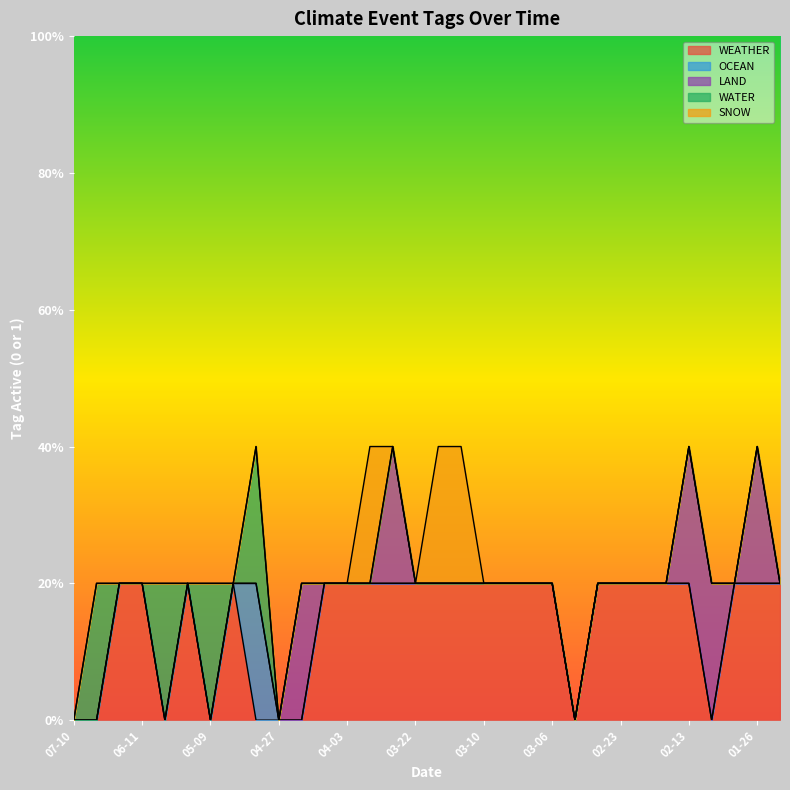

How many intersections are there between LAND and SNOW?

1